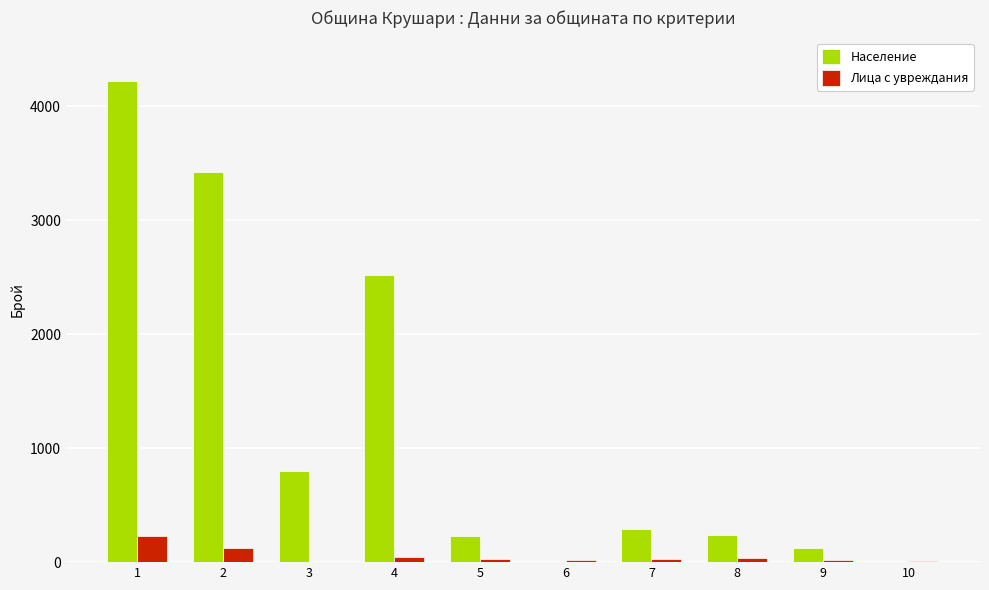

What is the average value of the Население series?

1186